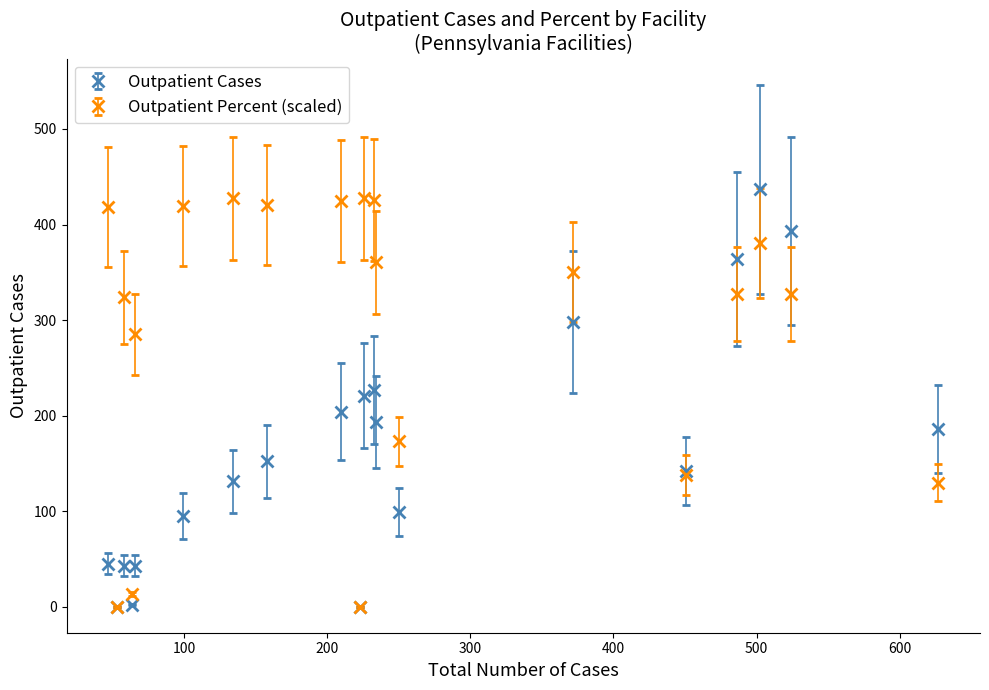

True or false: Outpatient Cases has more than 1 interior local peaks.

True